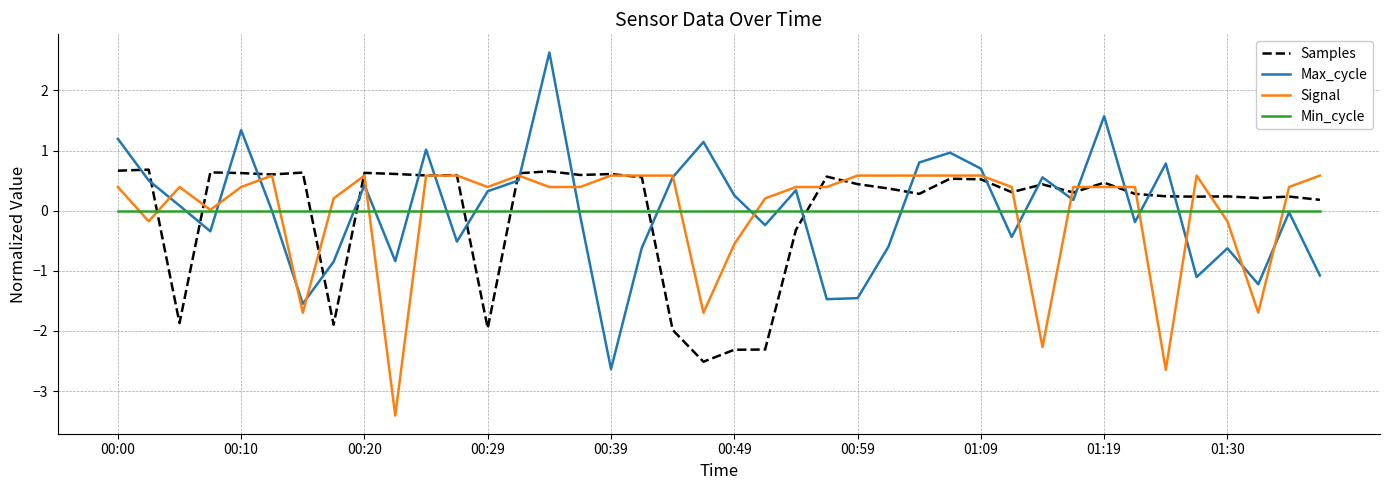

Which series has the largest range (max minus min)?

Max_cycle